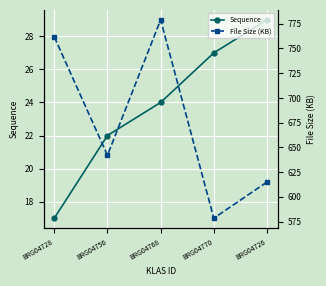

At which label does Sequence reach its minimum?

BRG04728